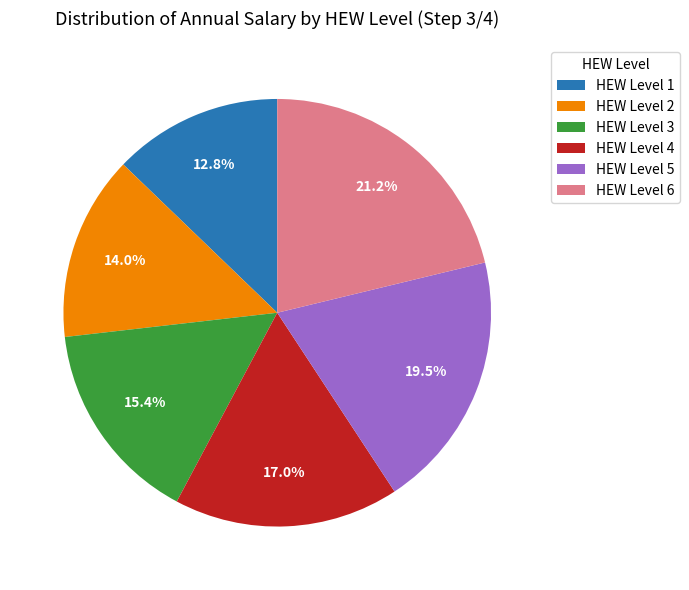

How many slices are in this pie chart?

6